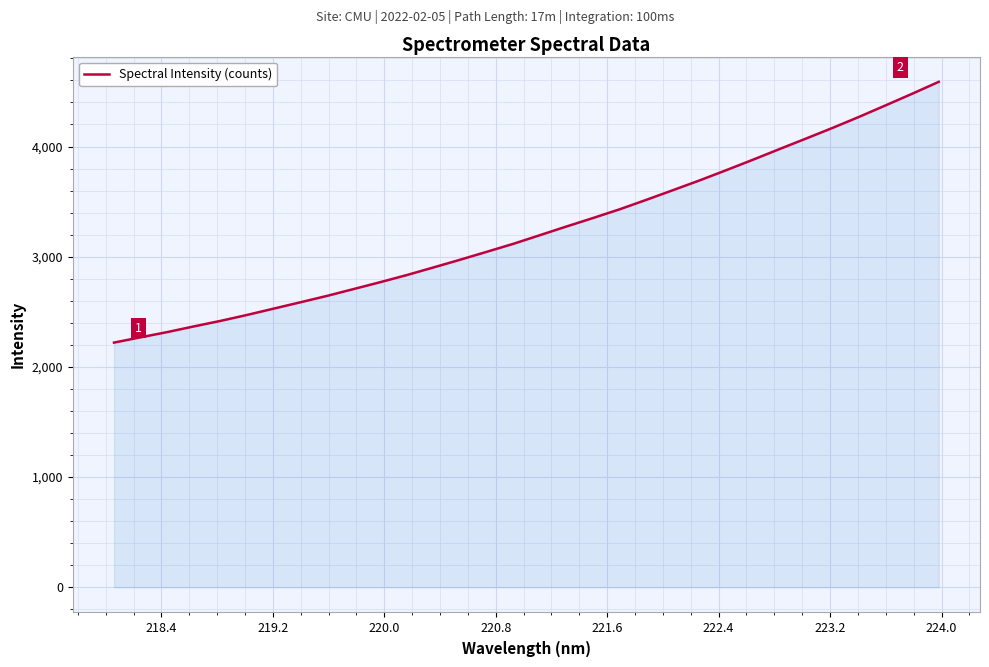

What is the maximum value shown in the chart?

4587.3